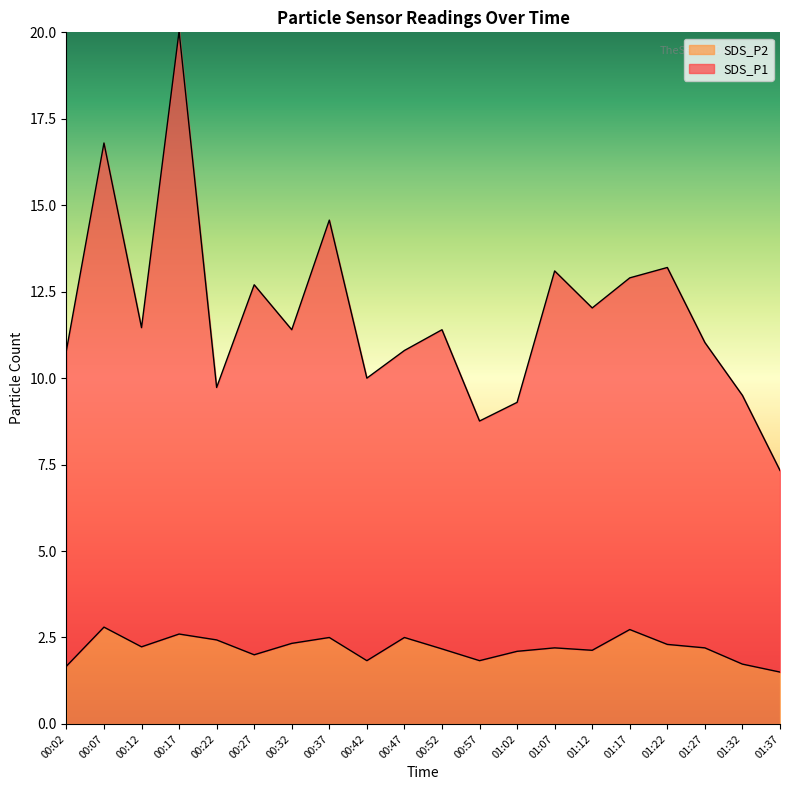

How many data points does each series have?

20